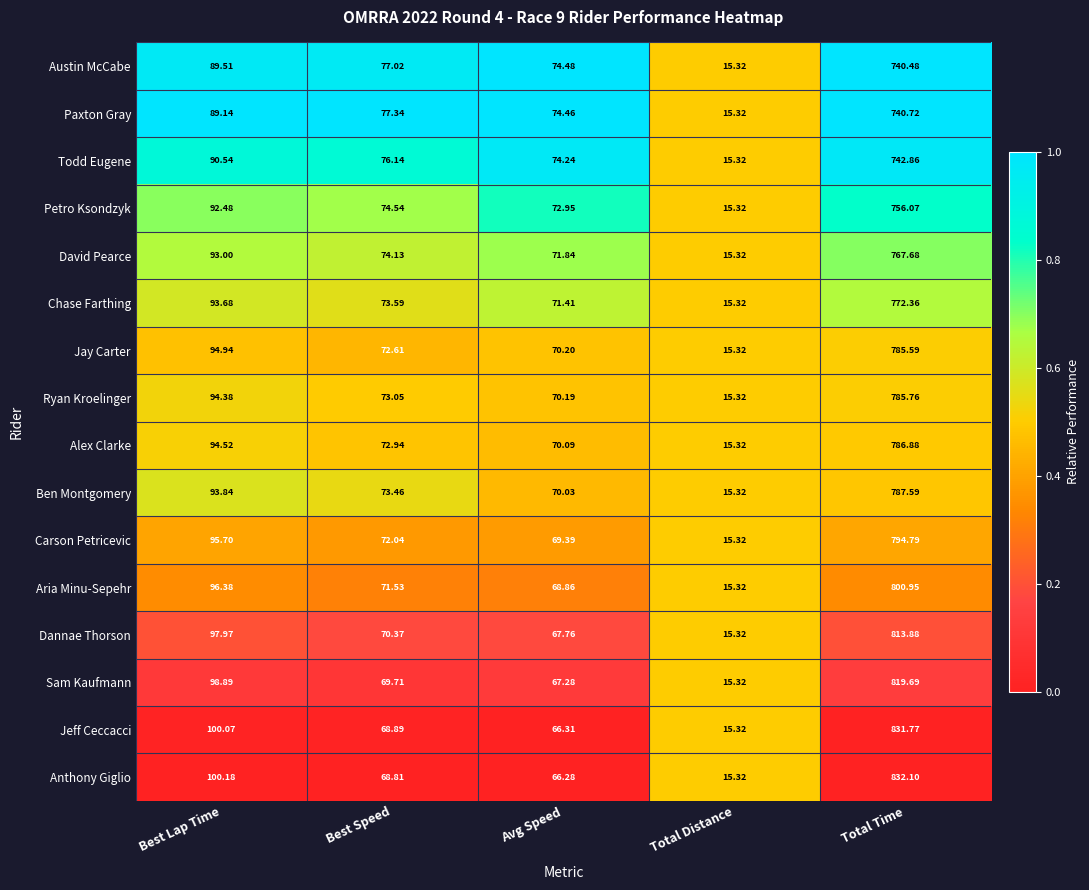

Which series has the widest spread of values?

Anthony Giglio